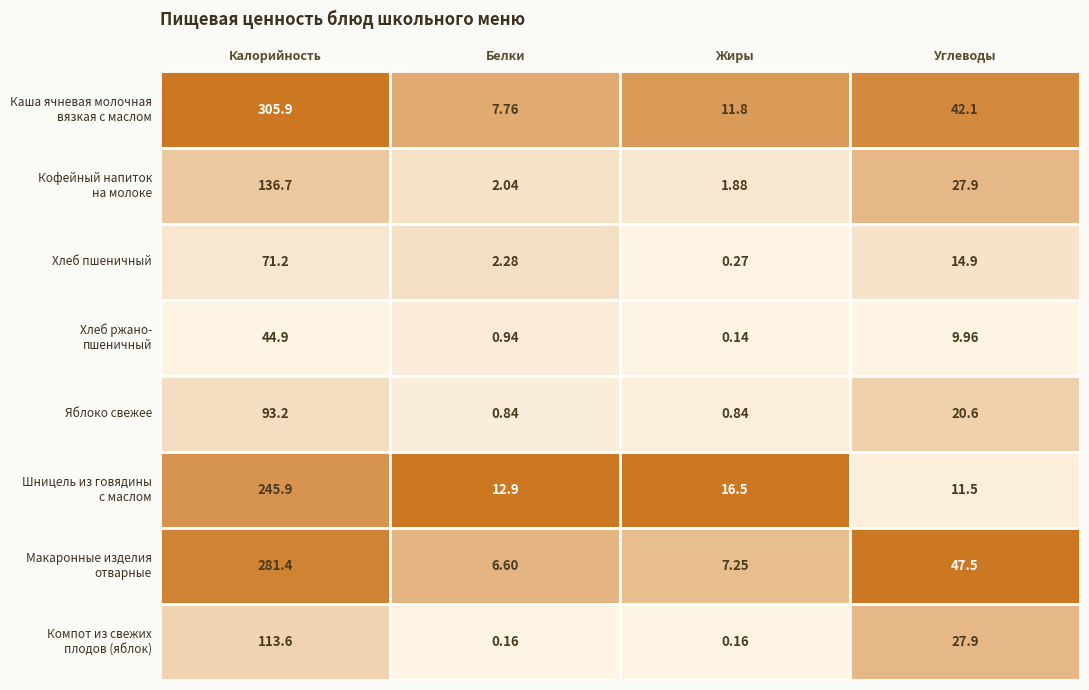

True or false: Компот из свежих
плодов (яблок) has a value of 76.7 at 0.

False